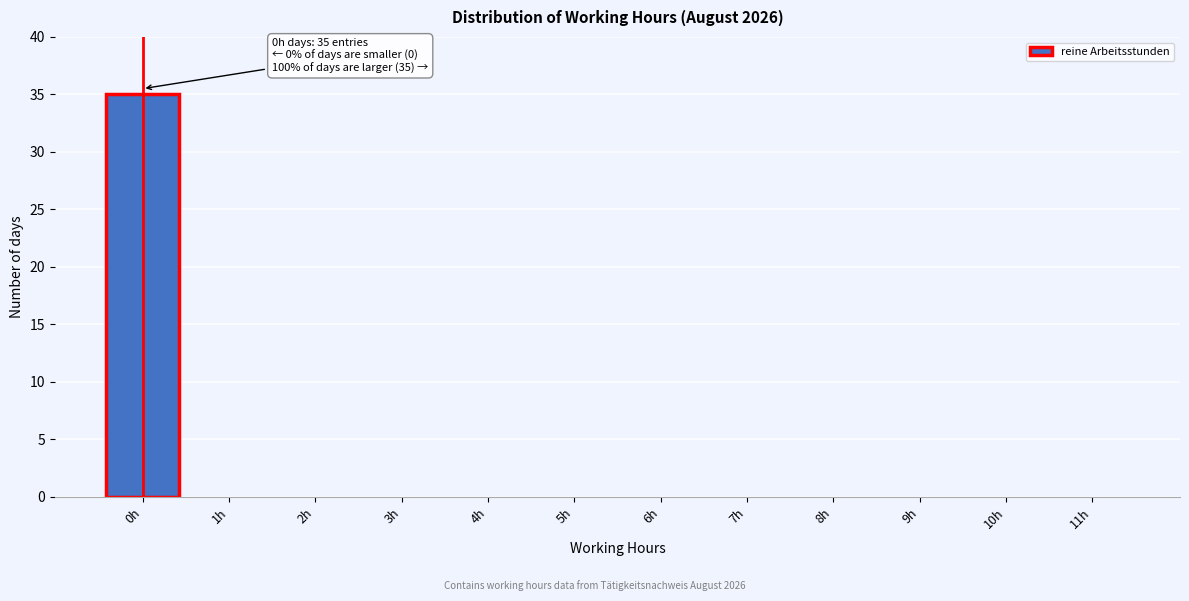

Reading left to right, what are all the values shown in this chart?

0h=35	1h=0	2h=0	3h=0	4h=0	5h=0	6h=0	7h=0	8h=0	9h=0	10h=0	11h=0